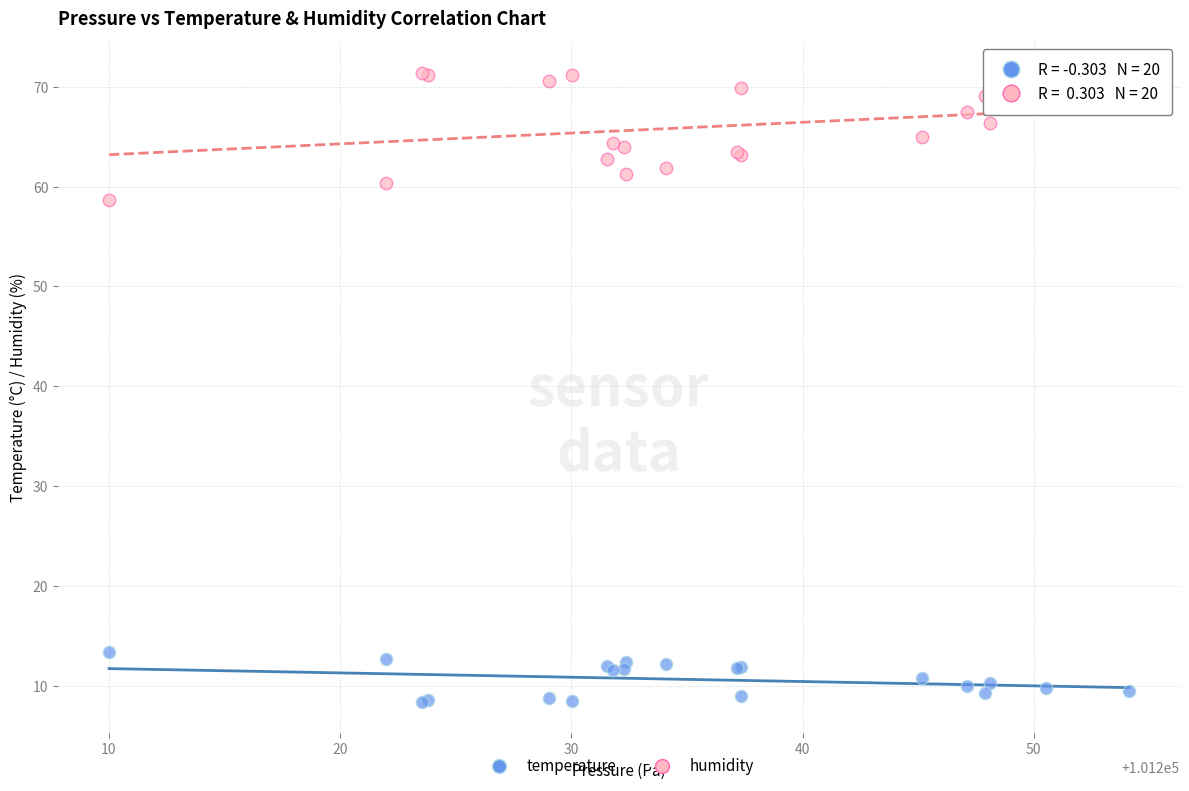

Which series has the widest spread of Y values?

humidity